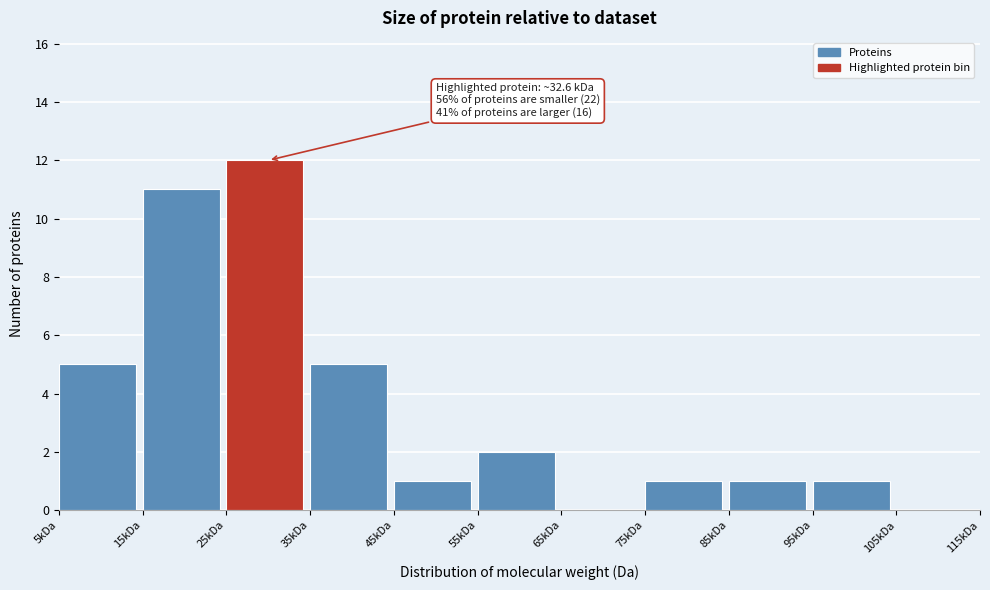

Reading left to right, what are all the values shown in this chart?

5kDa=5	15kDa=11	25kDa=12	35kDa=5	45kDa=1	55kDa=2	65kDa=0	75kDa=1	85kDa=1	95kDa=1	105kDa=0